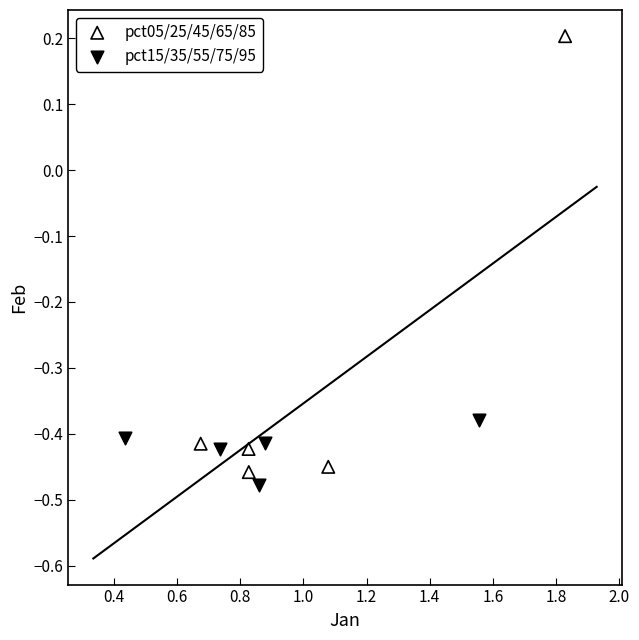

Which series has the largest Y range (max minus min)?

pct05/25/45/65/85